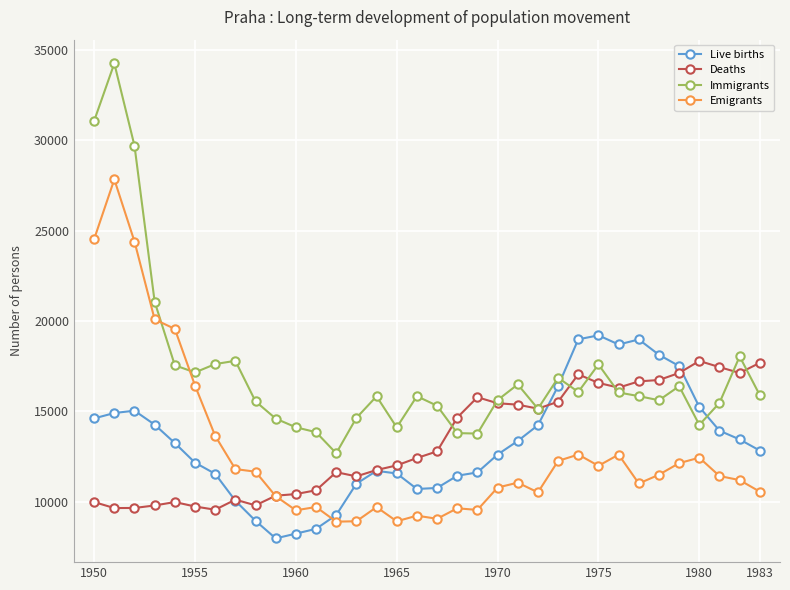

What is the value of the Deaths point at the 11th from the left?

10422